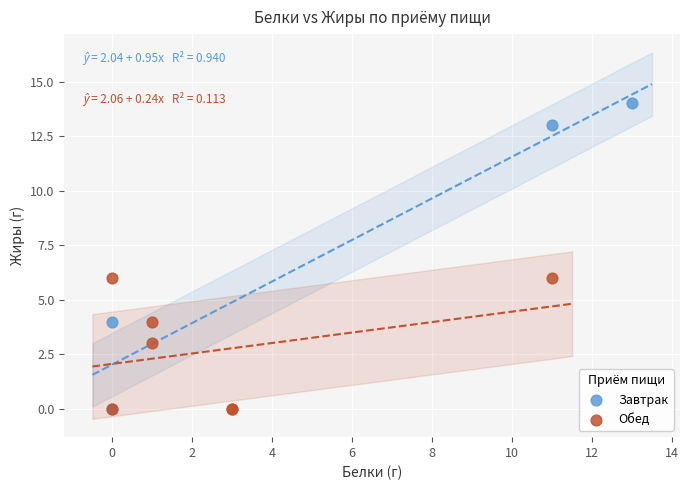

Which series has the largest Y range (max minus min)?

Завтрак